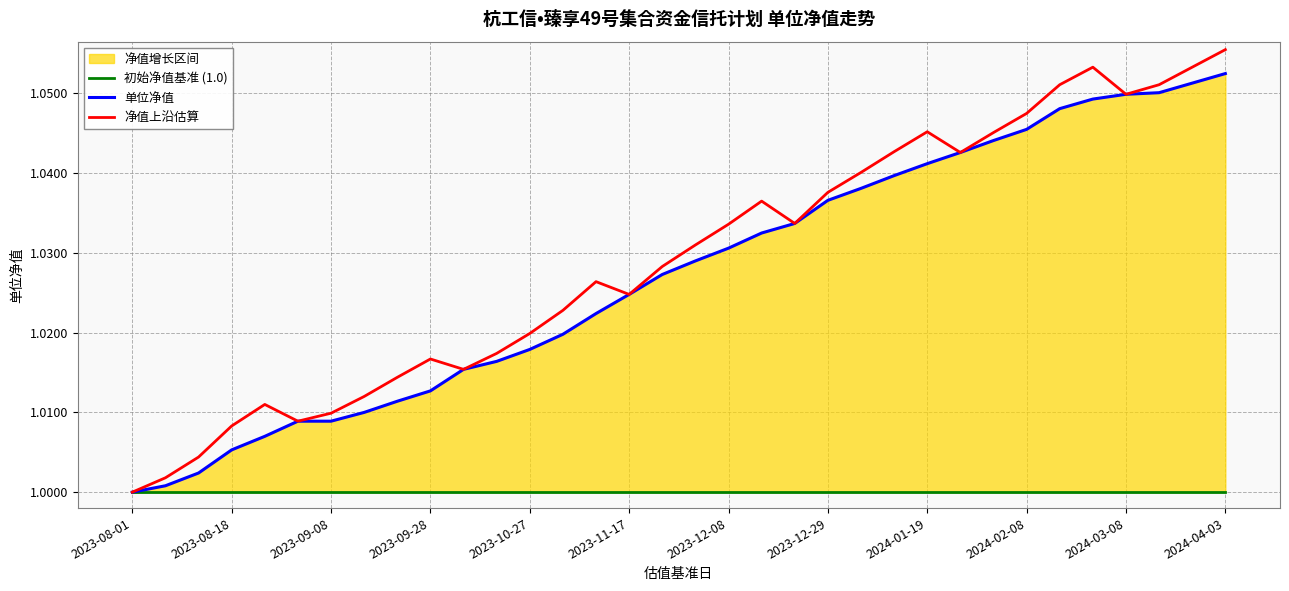

What is the difference between the second highest and minimum values in the 单位净值 series?

0.1